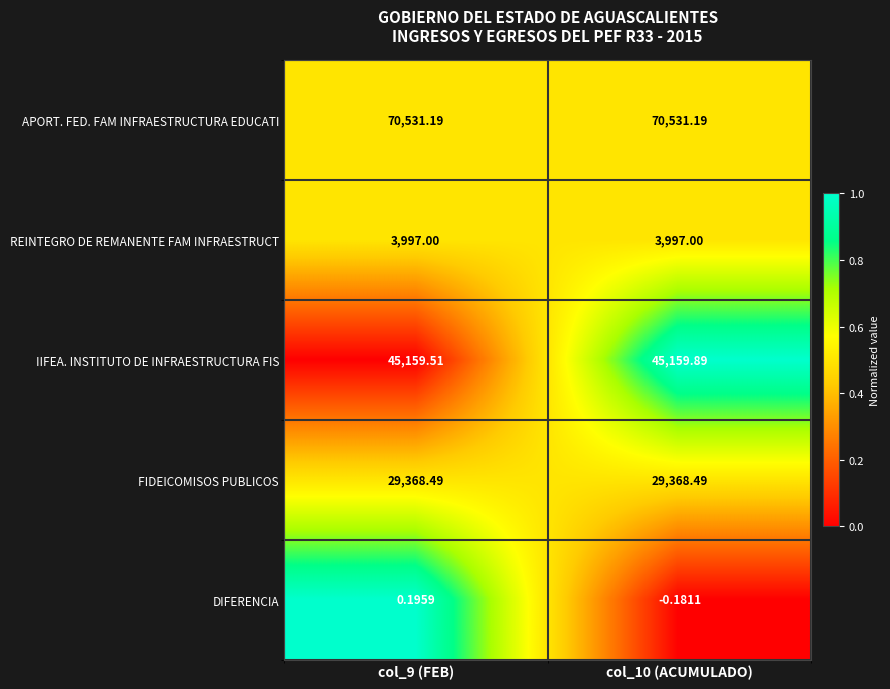

Which series has the largest range (max minus min)?

IIFEA. INSTITUTO DE INFRAESTRUCTURA FIS